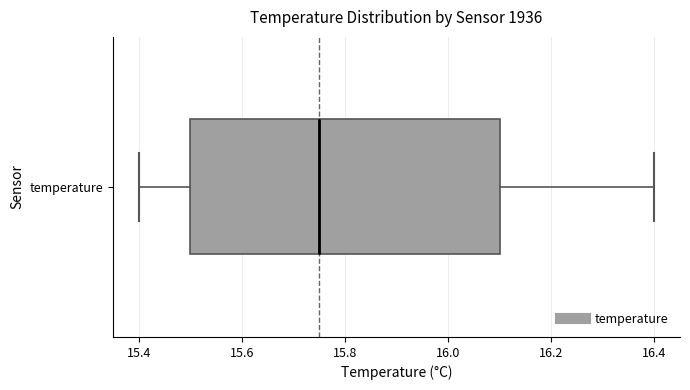

Where does the right whisker of the box for temperature end on the x-axis? The values are not printed on the chart, so give them approximately, as read against the axis.

16.40